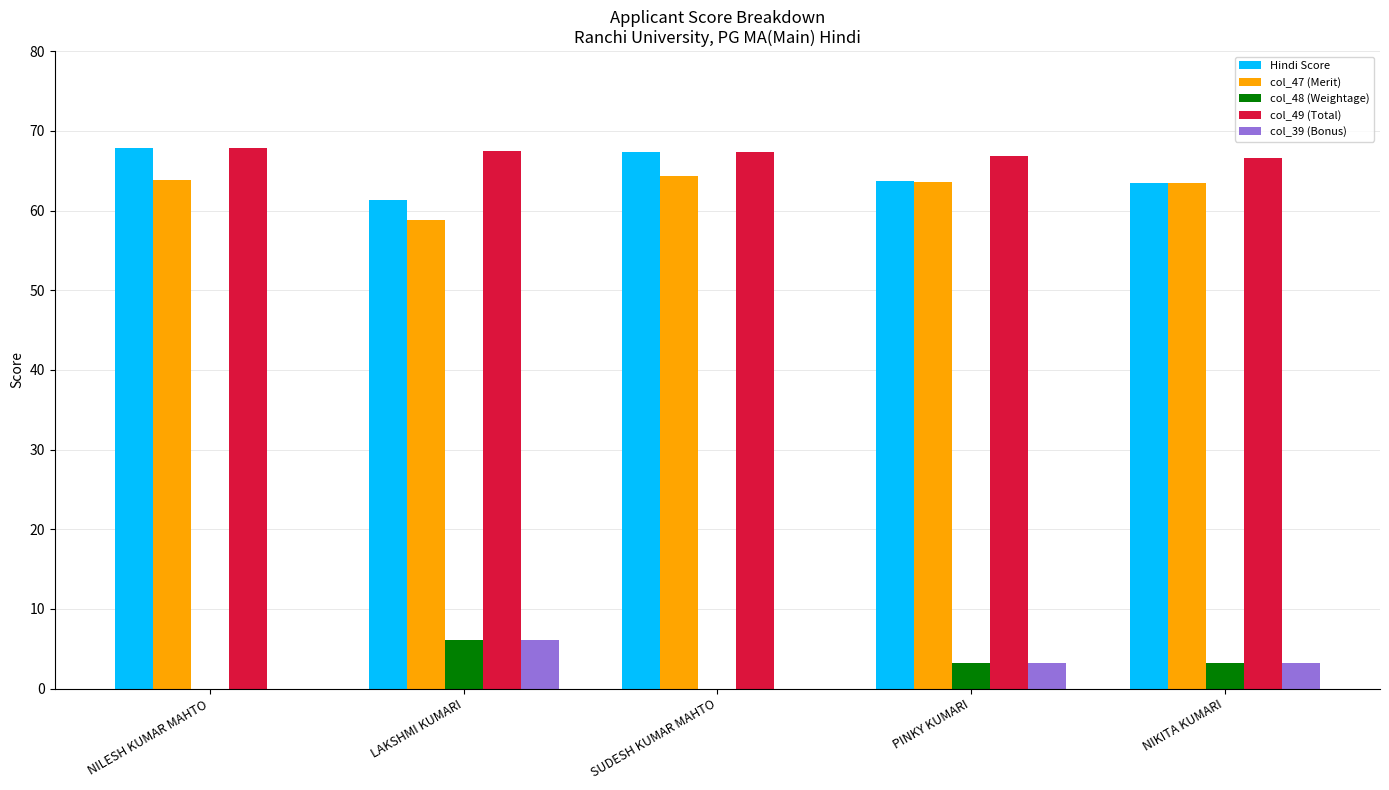

What is the maximum value shown in the chart?

67.8